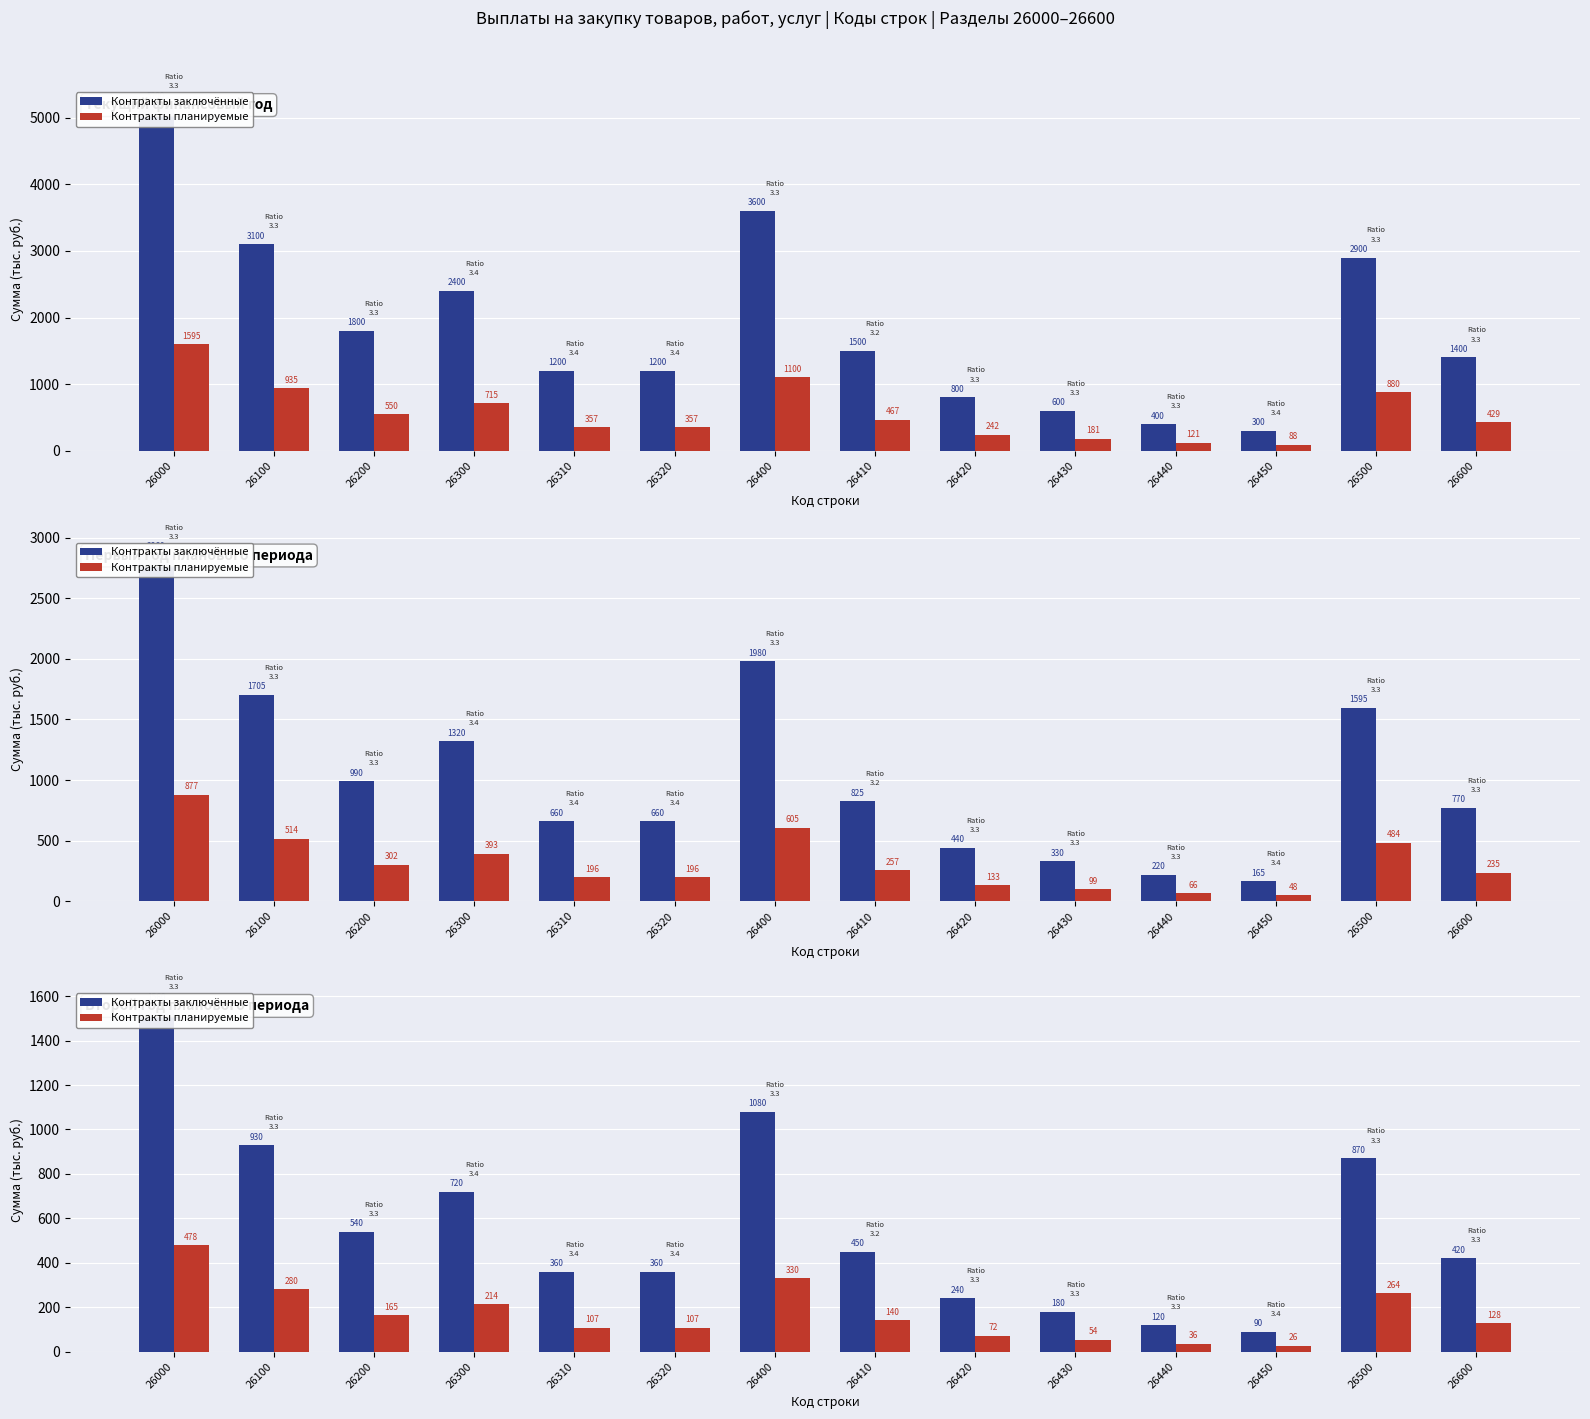

Reading left to right, what are all the values shown in this chart?

Контракты заключённые: 26000=1560.0	26100=930.0	26200=540.0	26300=720.0	26310=360.0	26320=360.0	26400=1080.0	26410=450.0	26420=240.0	26430=180.0	26440=120.0	26450=90.0	26500=870.0	26600=420.0
Контракты планируемые: 26000=478.5	26100=280.5	26200=165.0	26300=214.5	26310=107.3	26320=107.3	26400=330.0	26410=140.2	26420=72.6	26430=54.5	26440=36.3	26450=26.4	26500=264.0	26600=128.7